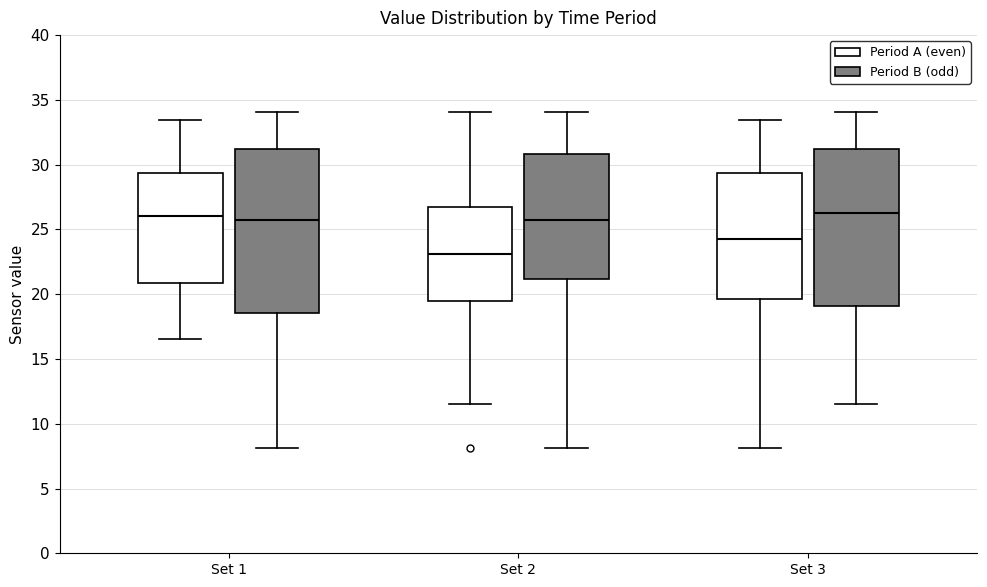

Comparing the boxes themselves (not the whiskers), which one is the tallest?

Set 1 (Period B (odd))